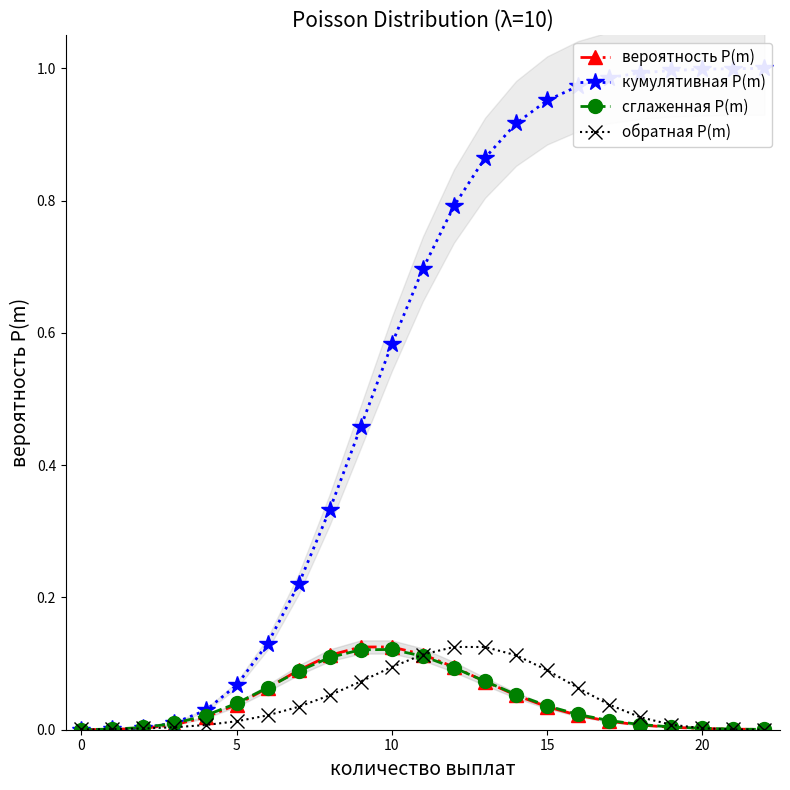

Which series ends up on top after the final intersection of сглаженная P(m) and вероятность P(m)?

сглаженная P(m)